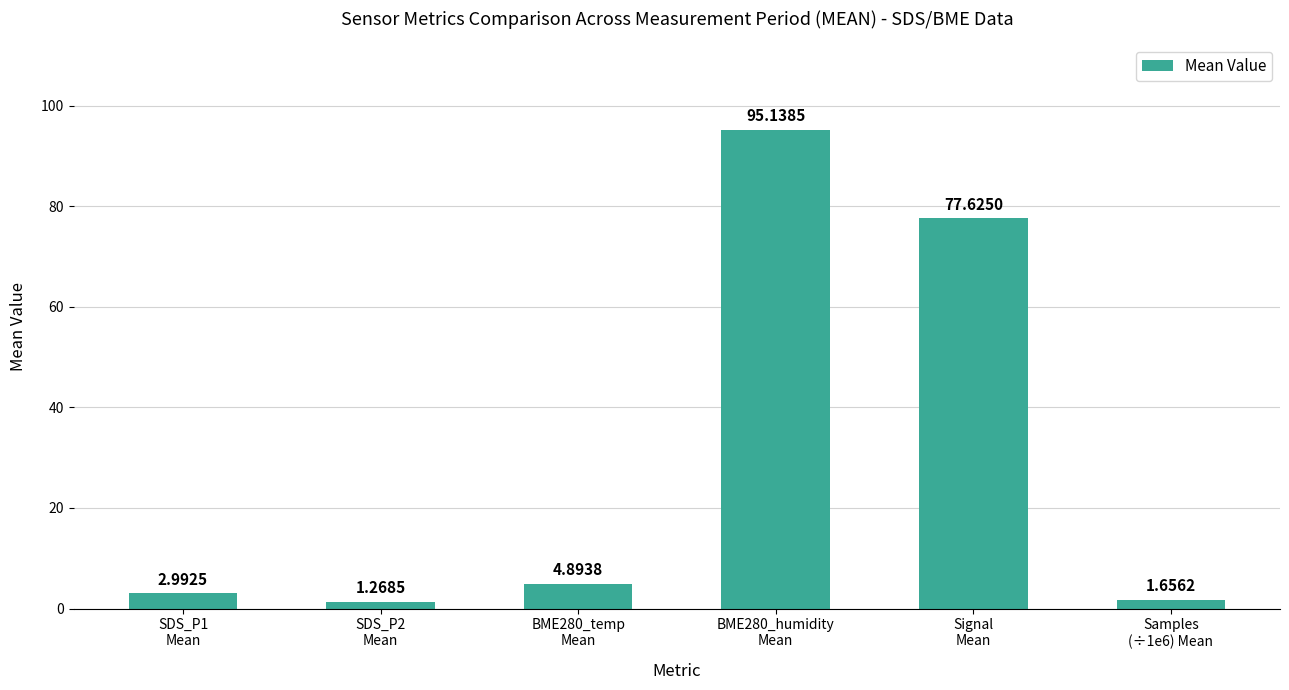

What is the average value?

30.6